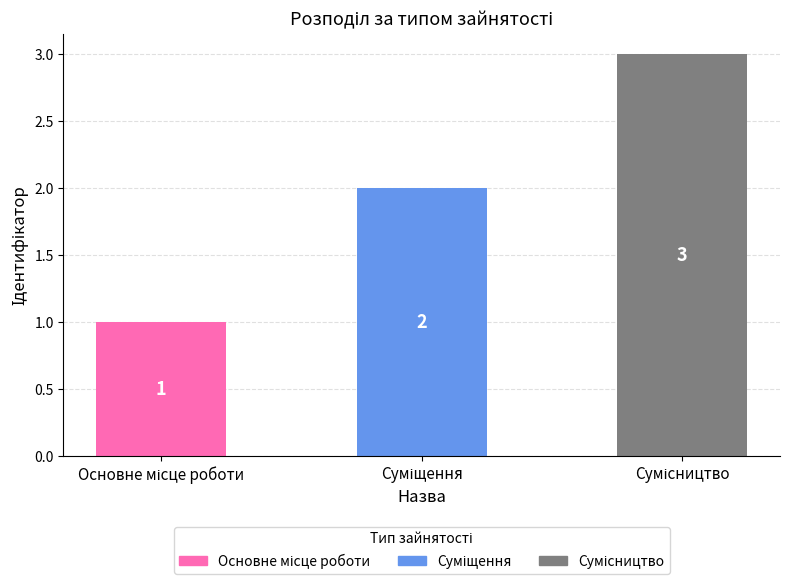

What is the sum of all values?

6